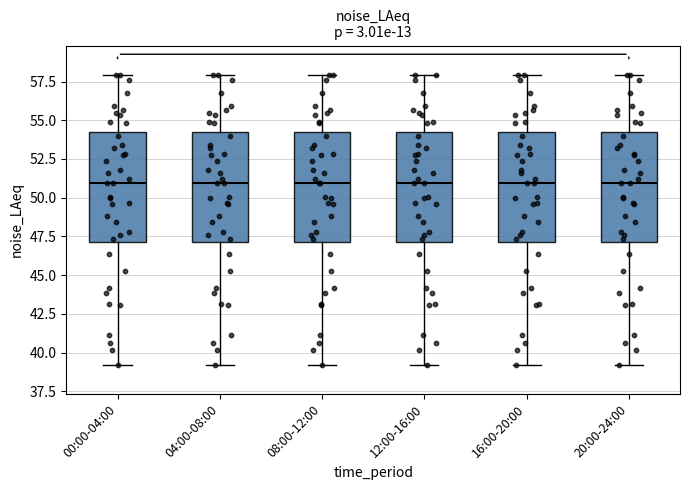

Reading left to right, transcribe this box plot: for each box, give where its median line is, the range the box spans, and where its two whiskers end, as read against the y-axis. The values are not printed on the chart, so give them approximately, as read against the axis.

00:00-04:00: median 51, box 47 to 54, whiskers 39 to 58
04:00-08:00: median 51, box 47 to 54, whiskers 39 to 58
08:00-12:00: median 51, box 47 to 54, whiskers 39 to 58
12:00-16:00: median 51, box 47 to 54, whiskers 39 to 58
16:00-20:00: median 51, box 47 to 54, whiskers 39 to 58
20:00-24:00: median 51, box 47 to 54, whiskers 39 to 58